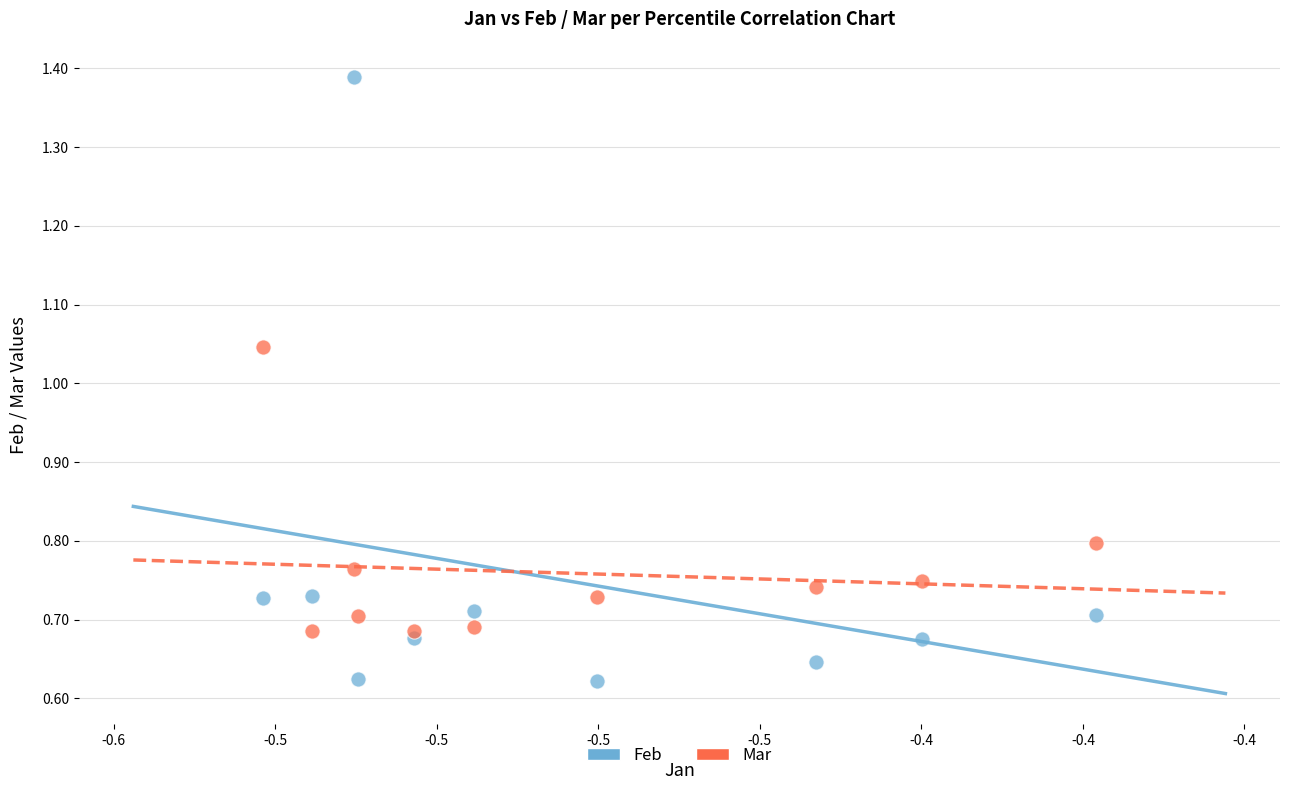

Which series has the largest Y range (max minus min)?

Feb